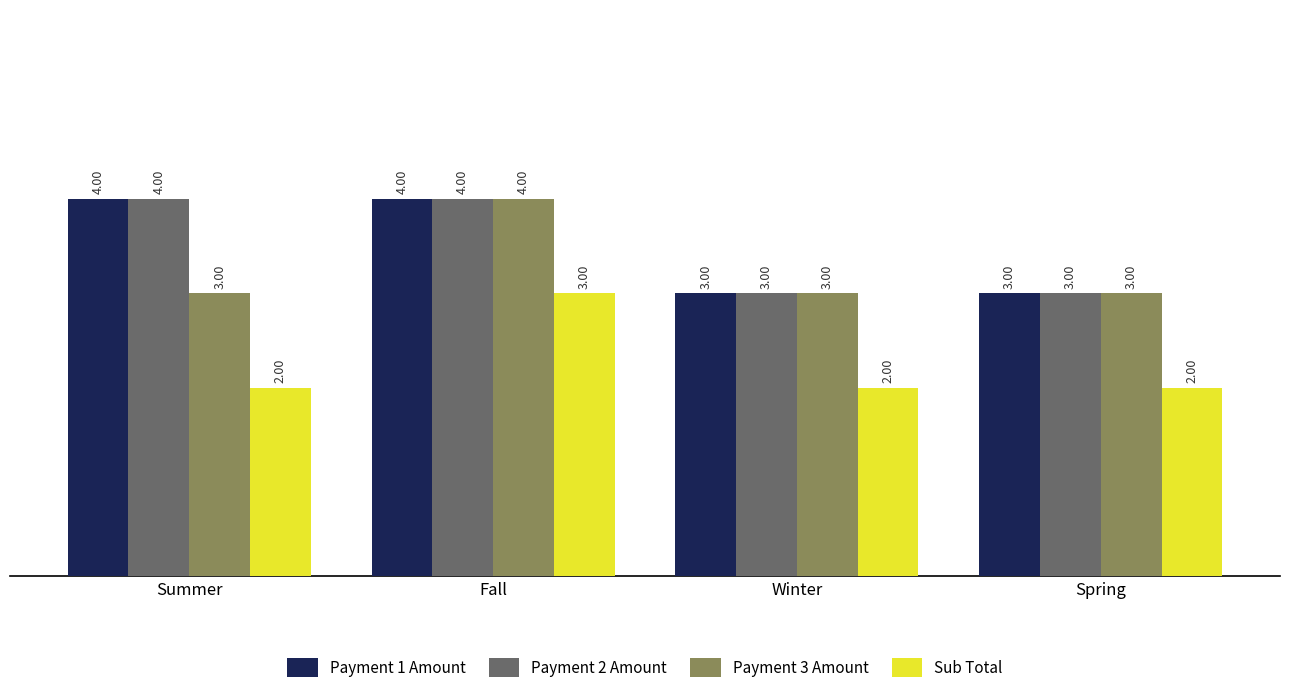

What is the average value of the Payment 2 Amount series?

4